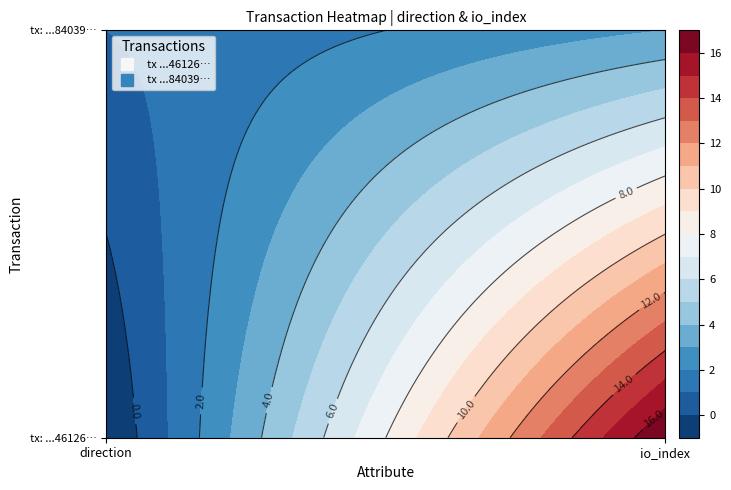

Reading left to right, what are all the values shown in this chart?

405d75f10806aa197b445883815c347bf846126: -1	17
ca75d703326469d3be7f21941ac3c0d8c884039: 1	3